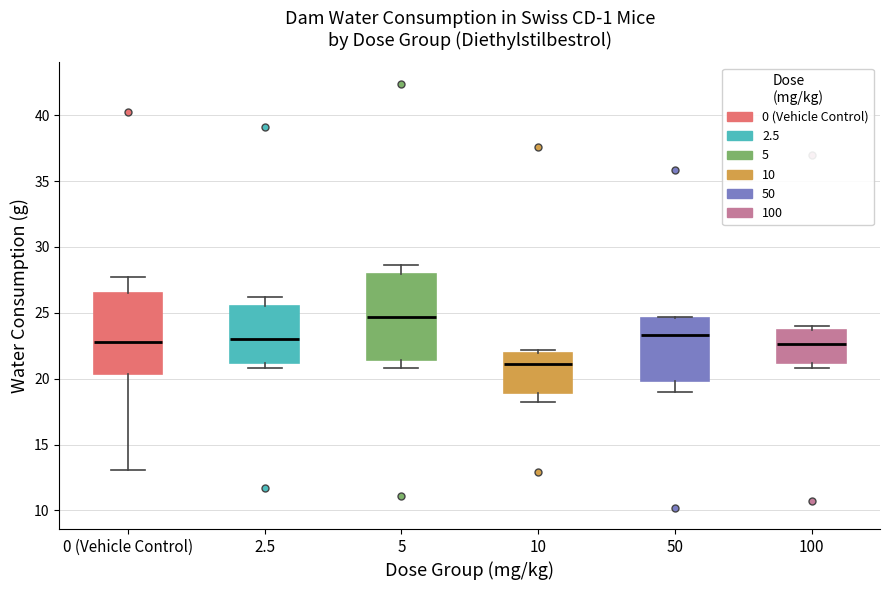

Which box's median line is the lowest?

10